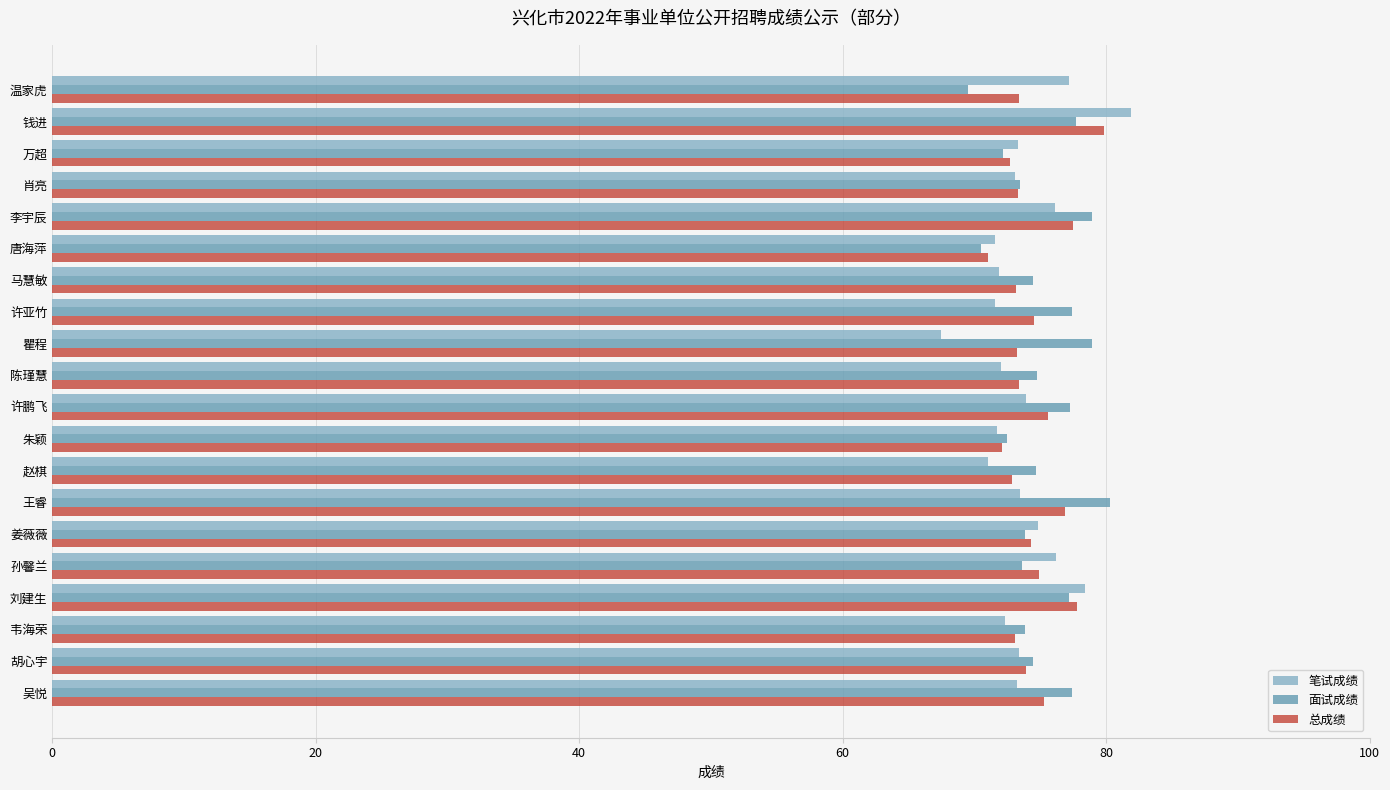

What is the sum of all 总成绩 values?

1488.8